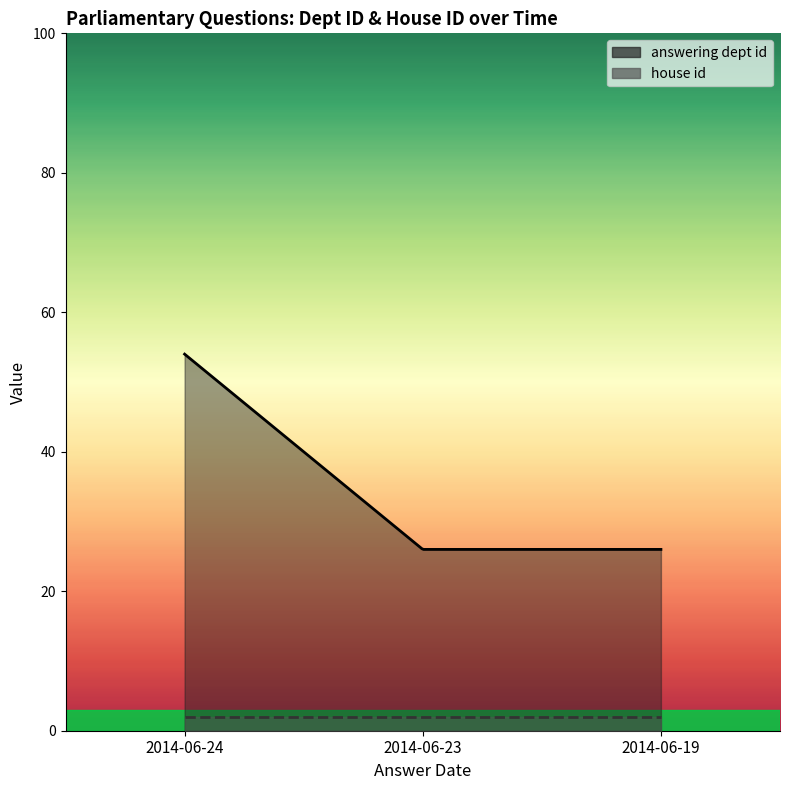

What is the sum of all answering dept id values?

106